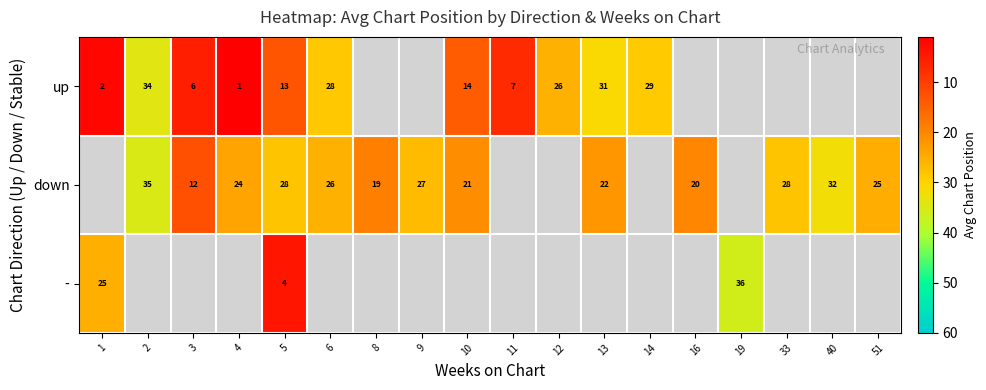

At 5, list the series in order from largest to smallest.

down, up, -